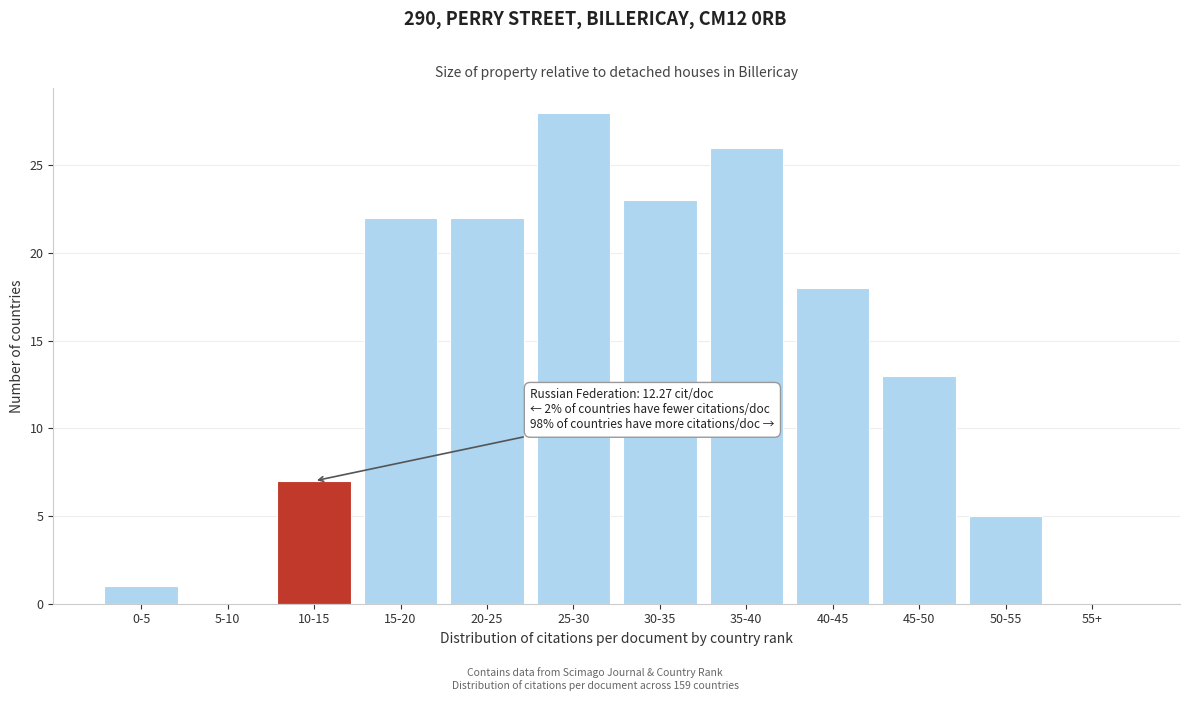

Reading right to left, extract all data points from this chart.

55+=0	50-55=5	45-50=13	40-45=18	35-40=26	30-35=23	25-30=28	20-25=22	15-20=22	10-15=7	5-10=0	0-5=1